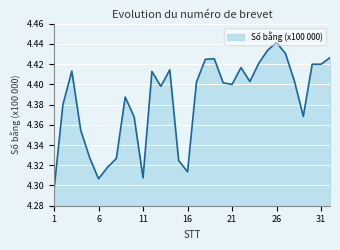

Does the chart display data point markers on the line(s)?

No